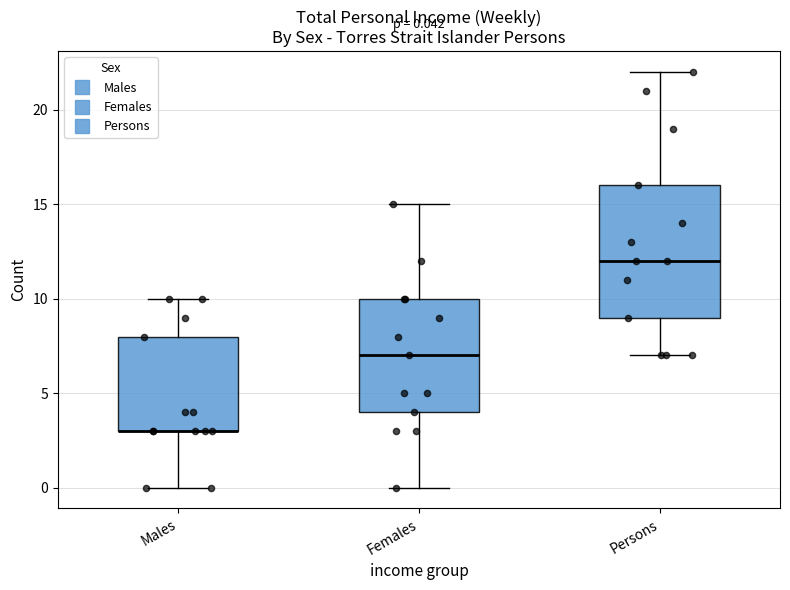

Comparing the boxes themselves (not the whiskers), which one is the tallest?

Persons